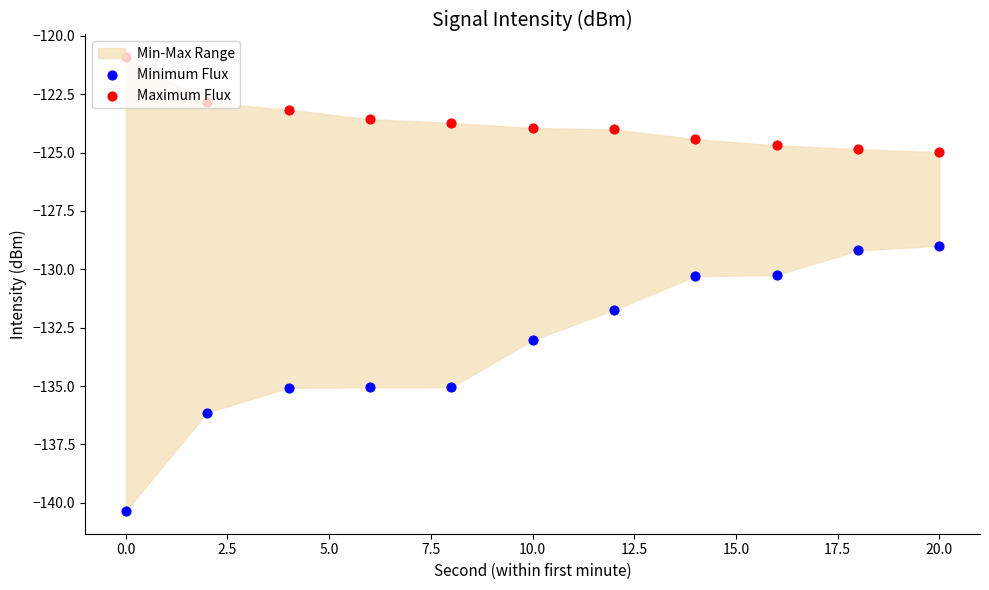

Which series has the largest Y range (max minus min)?

Minimum Flux